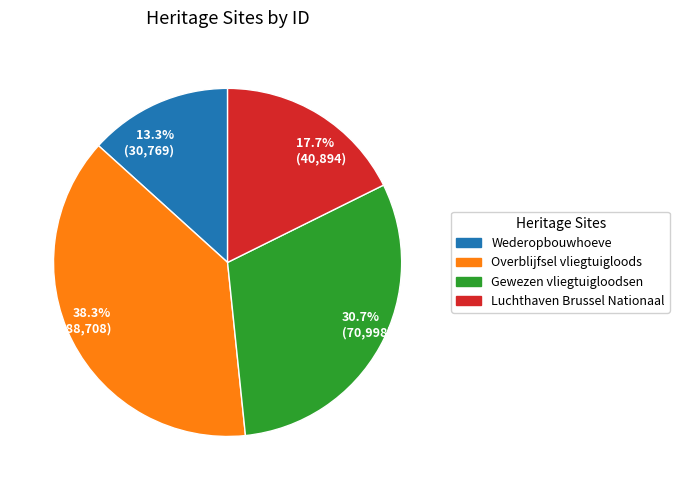

What is the smallest slice in the pie chart?

13.3% (30,769)